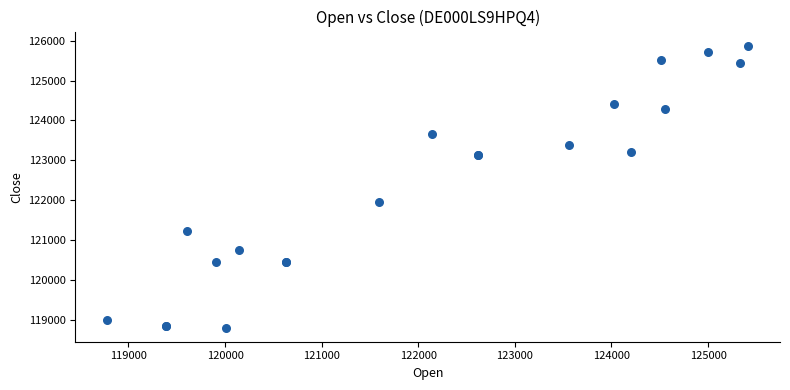

What Y value in the scatter plot is closest to 122338?

121950